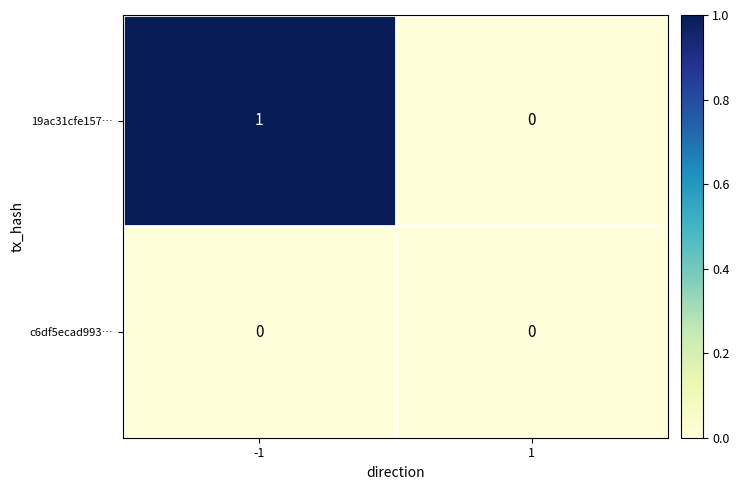

The value of c6df5ecad993… at 1 is 0. True or false?

True